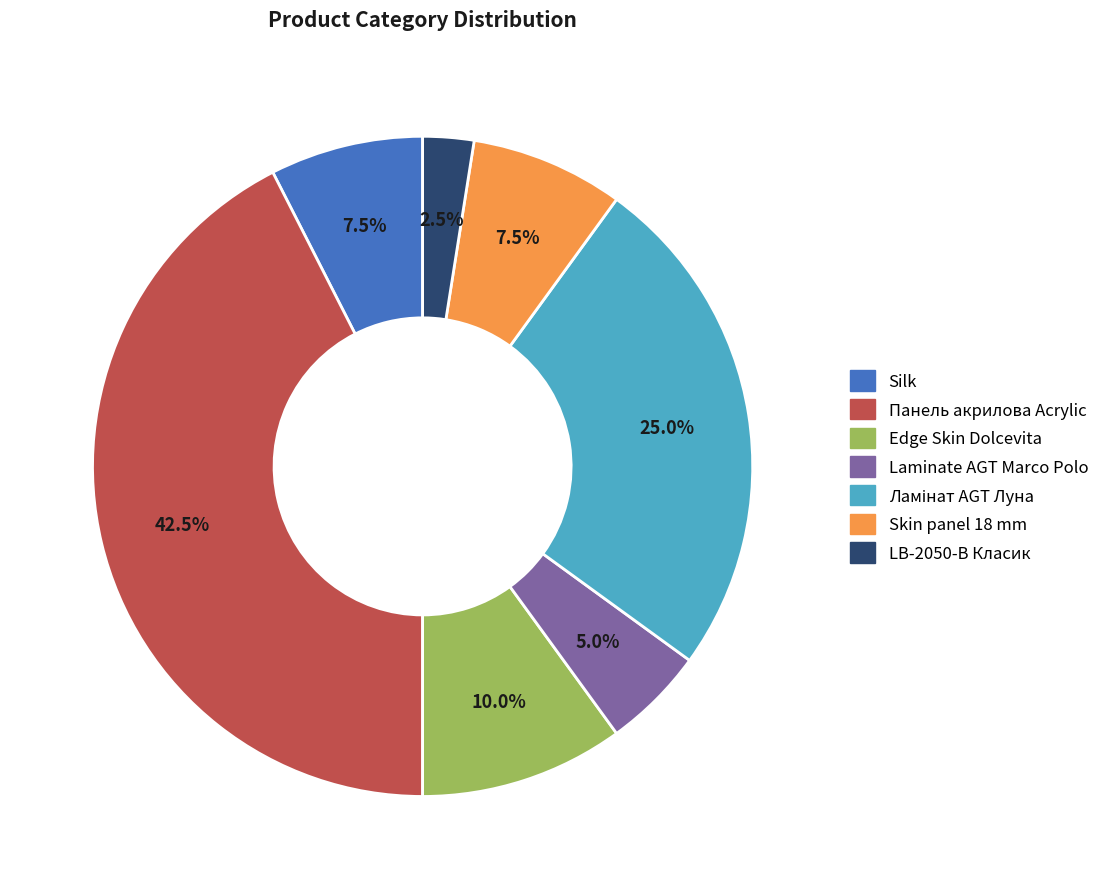

Is there any slice that represents more than half of the pie?

No